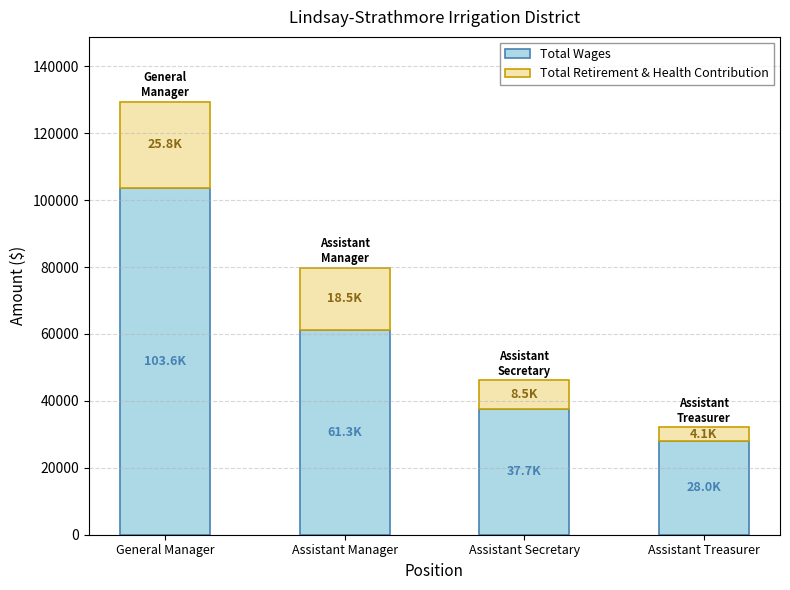

What is the total value across all series at General Manager?

129368